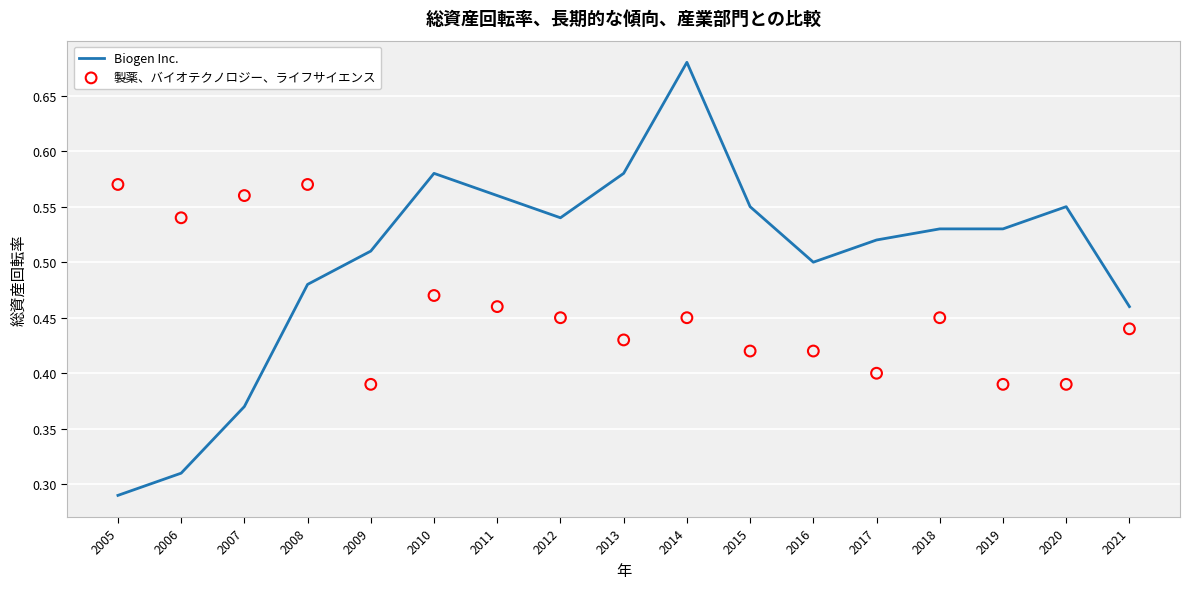

What is the total value across all series at 2013?

1.0